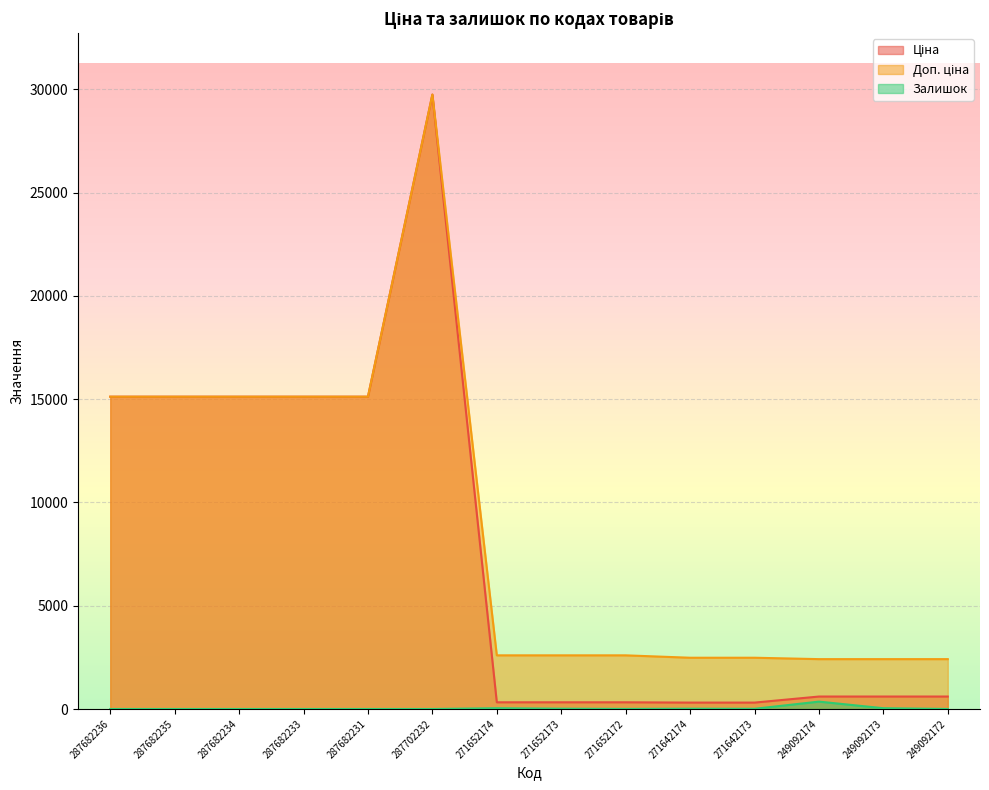

True or false: Доп. ціна and Ціна cross at least once.

False